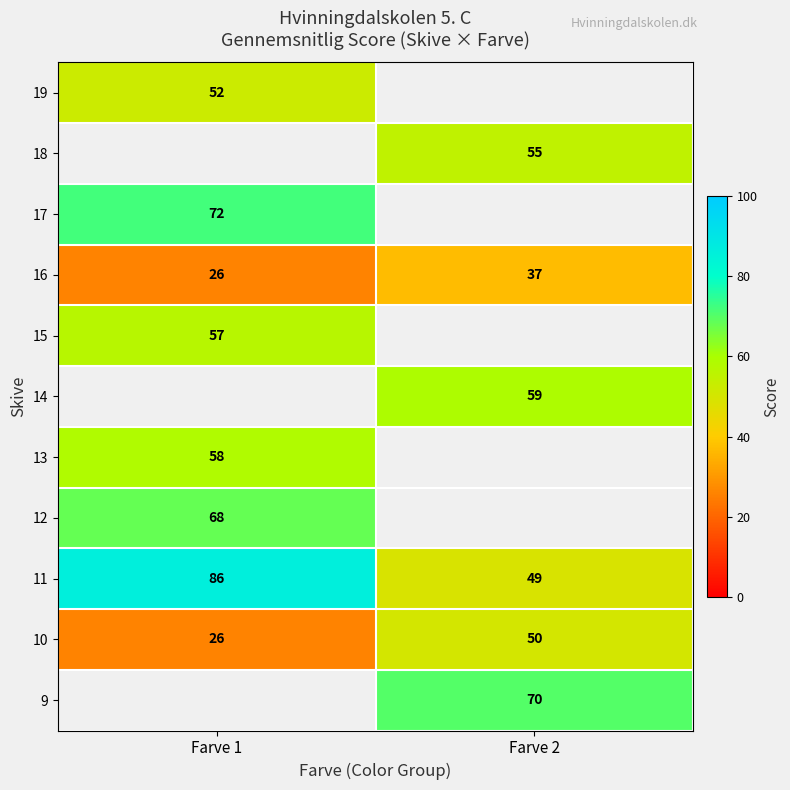

Is it true that 14 equals 94 at Farve 2?

False